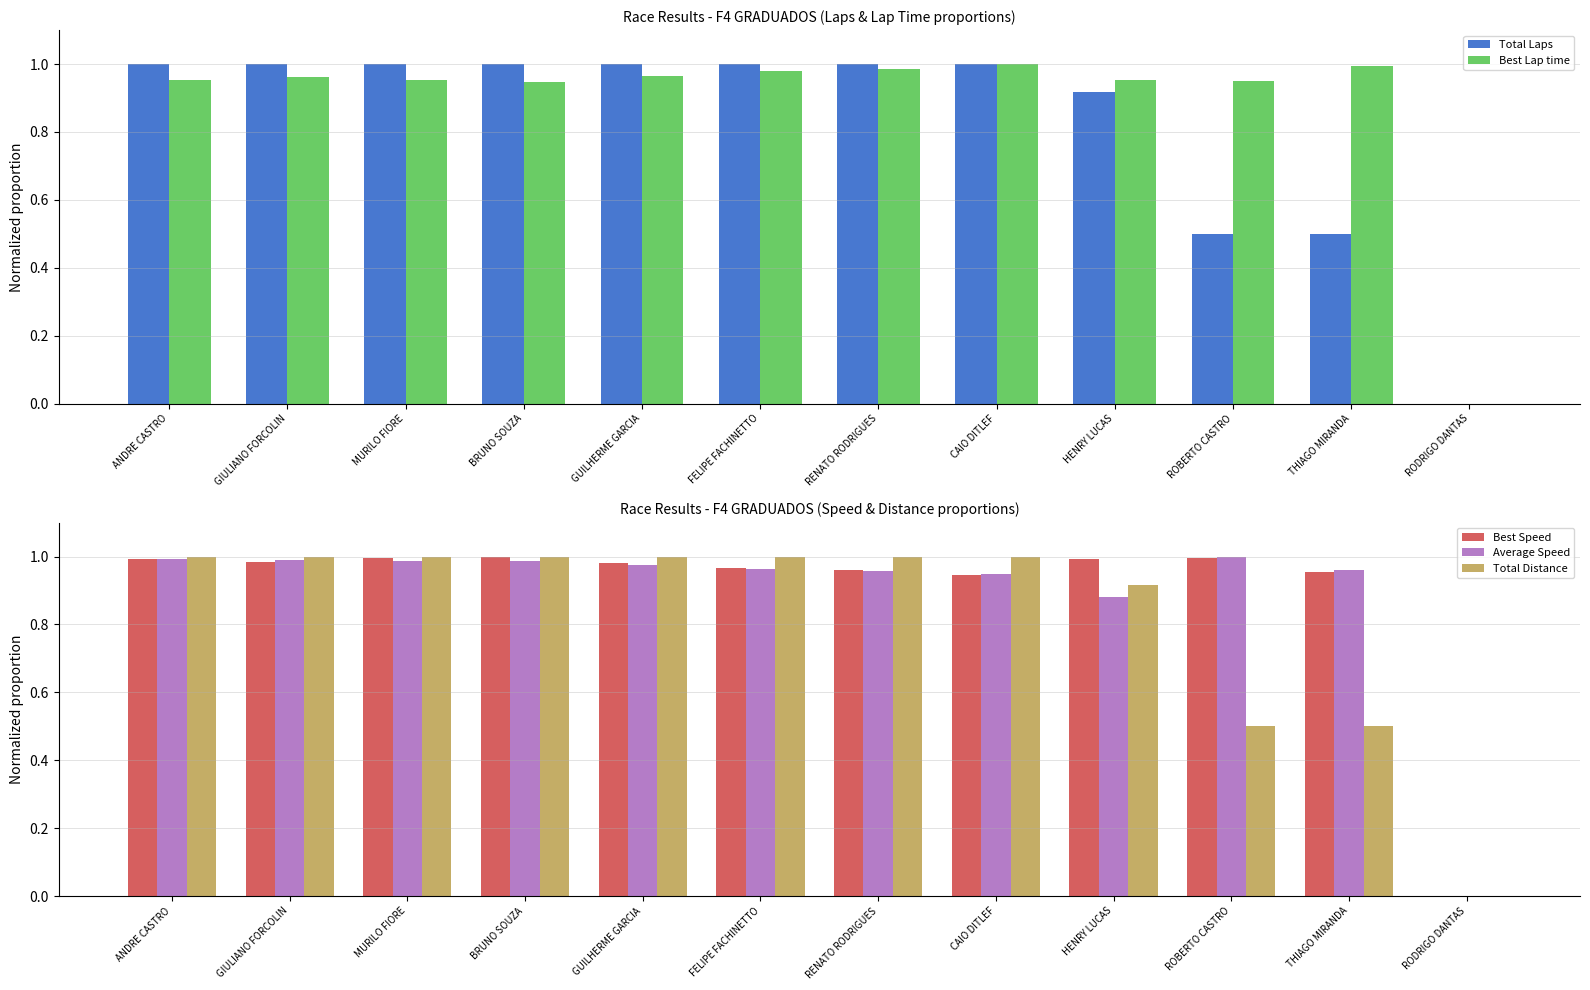

Which series has the largest range (max minus min)?

Total Laps